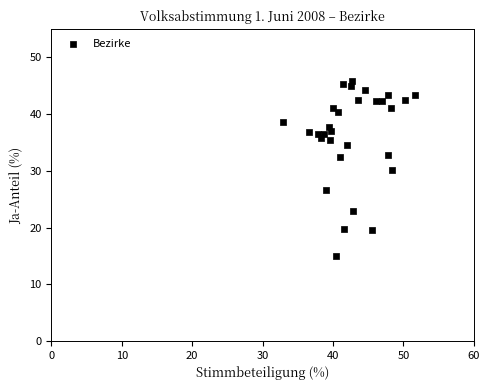

What is the range of Y values (max minus min)?

31.0